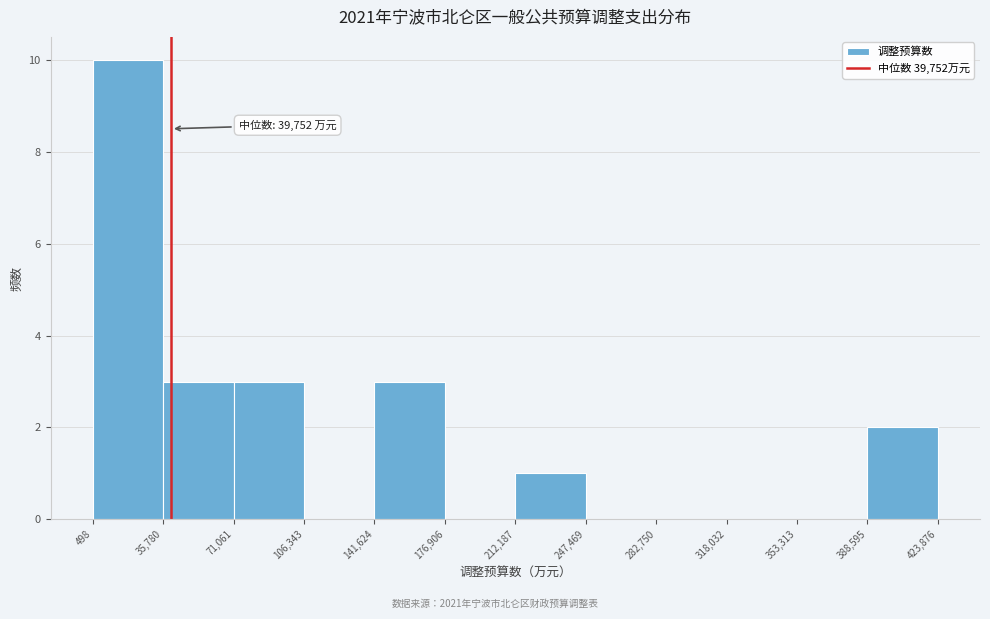

Which range on the x-axis has the tallest bar?

498 to 35,780